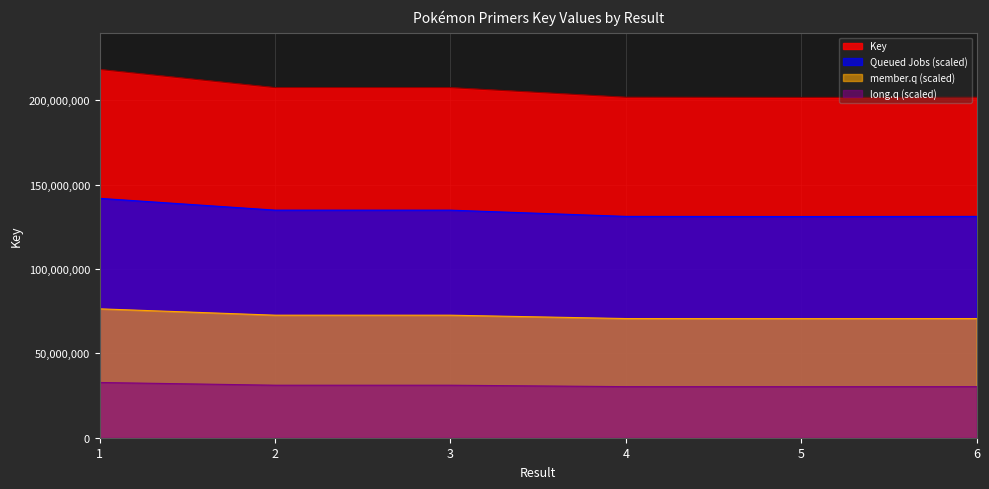

How many lines are shown in the chart?

4